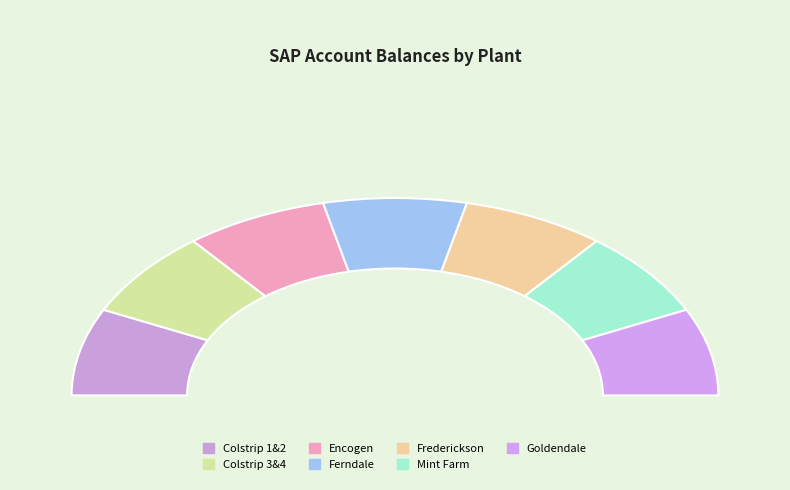

What percentage is the Encogen slice, to the nearest percent?

14%